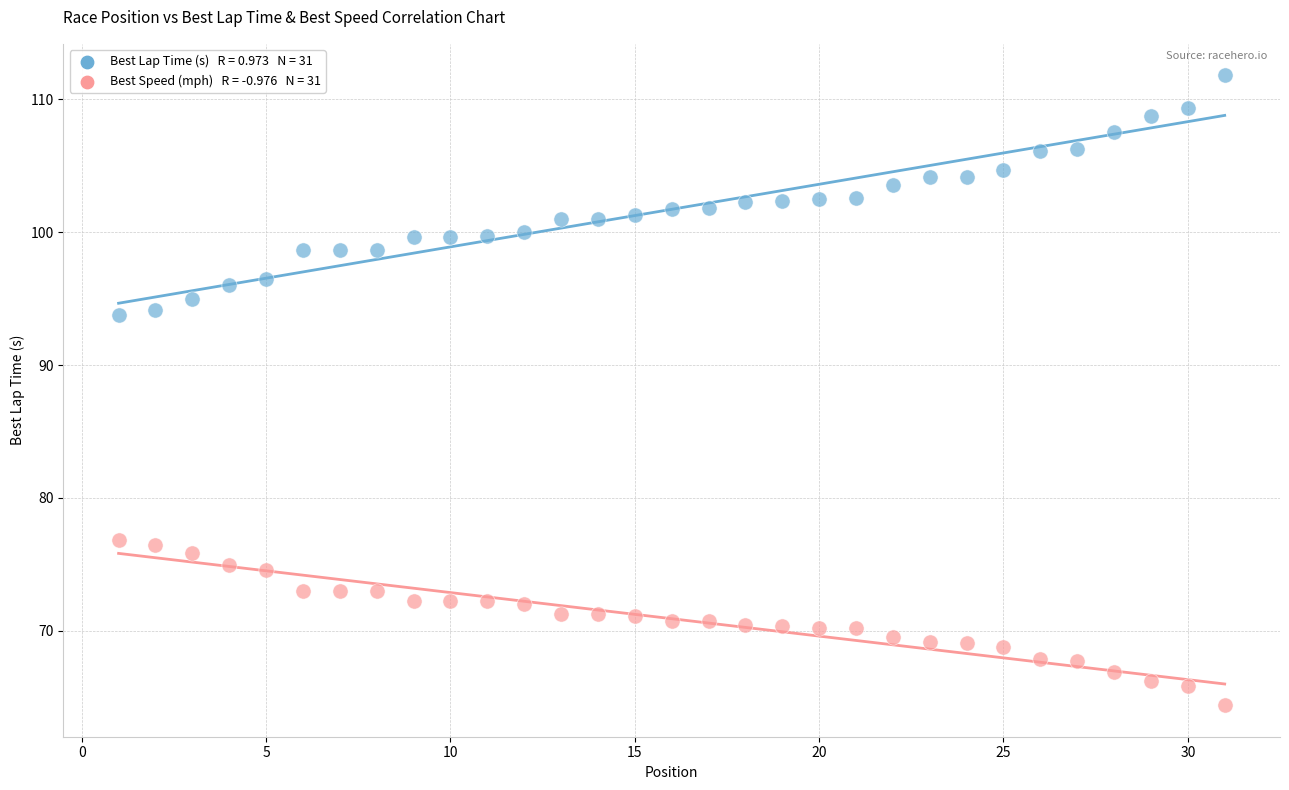

Across all data points, what is the range of Y values (max minus min)?

47.4